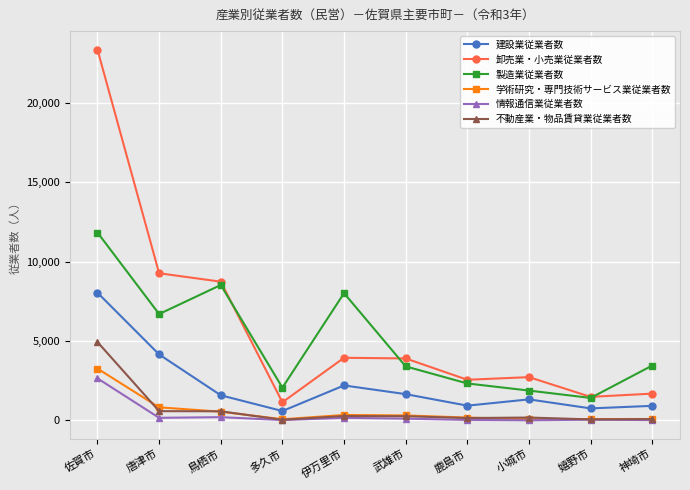

True or false: 学術研究・専門技術サービス業従業者数 and 製造業従業者数 cross at least once.

False